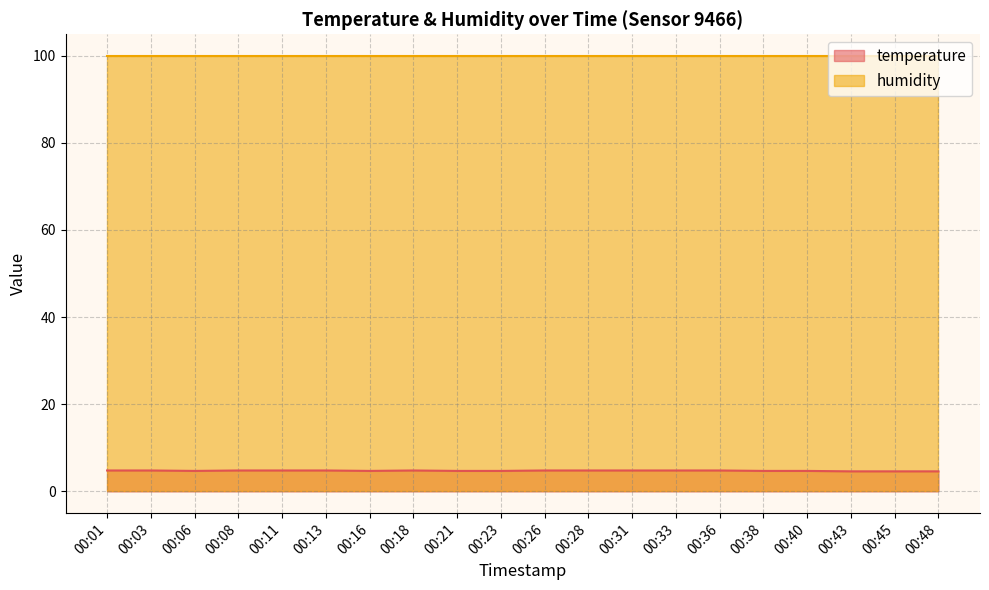

Which label corresponds to the smallest value in the chart?

00:43